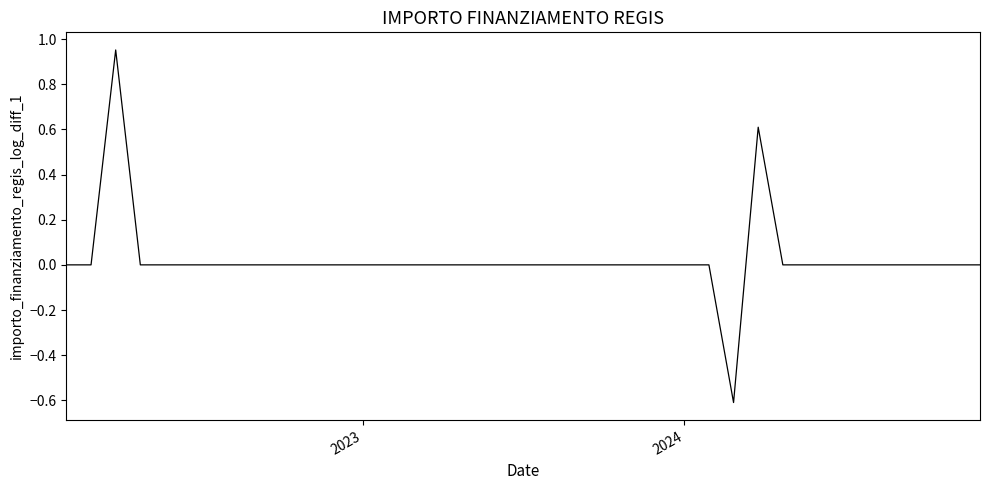

What is the difference between the maximum and minimum values?

1.6